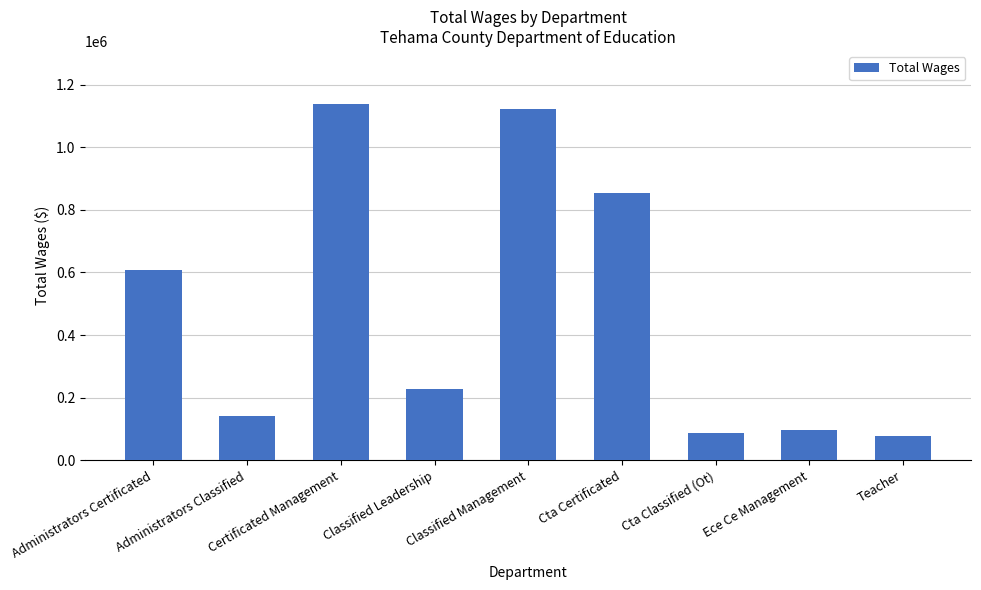

How many values are below 229387?

4